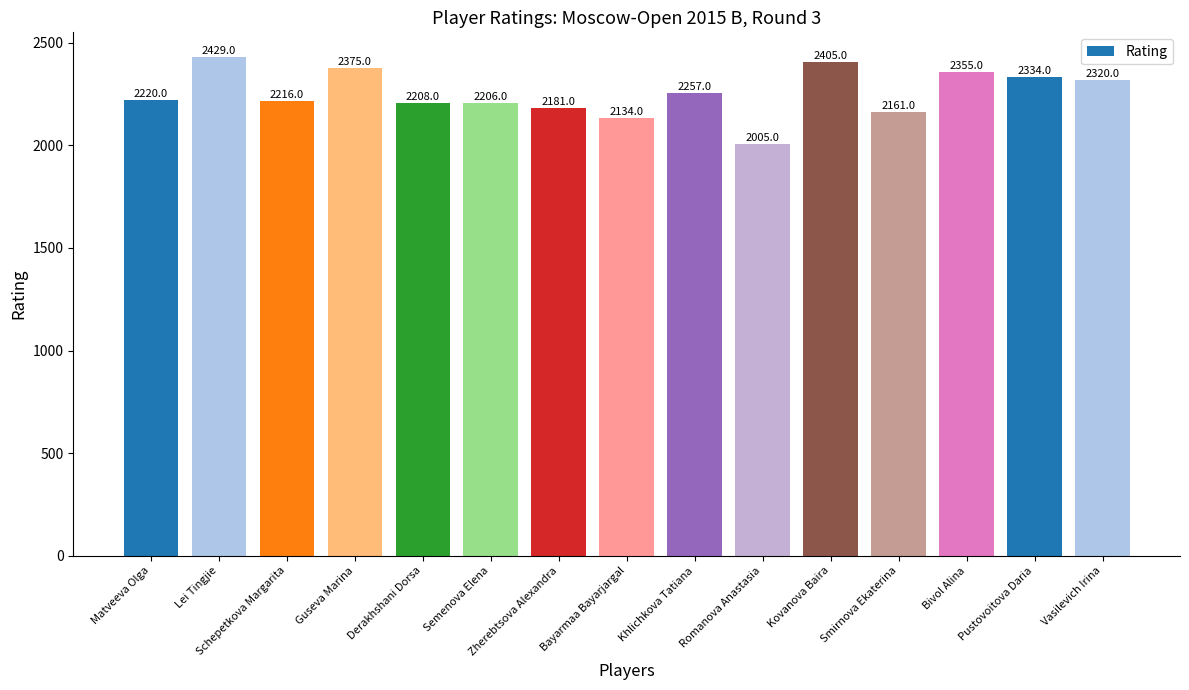

What is the change in value from Khlichkova Tatiana to Vasilevich Irina?

+63